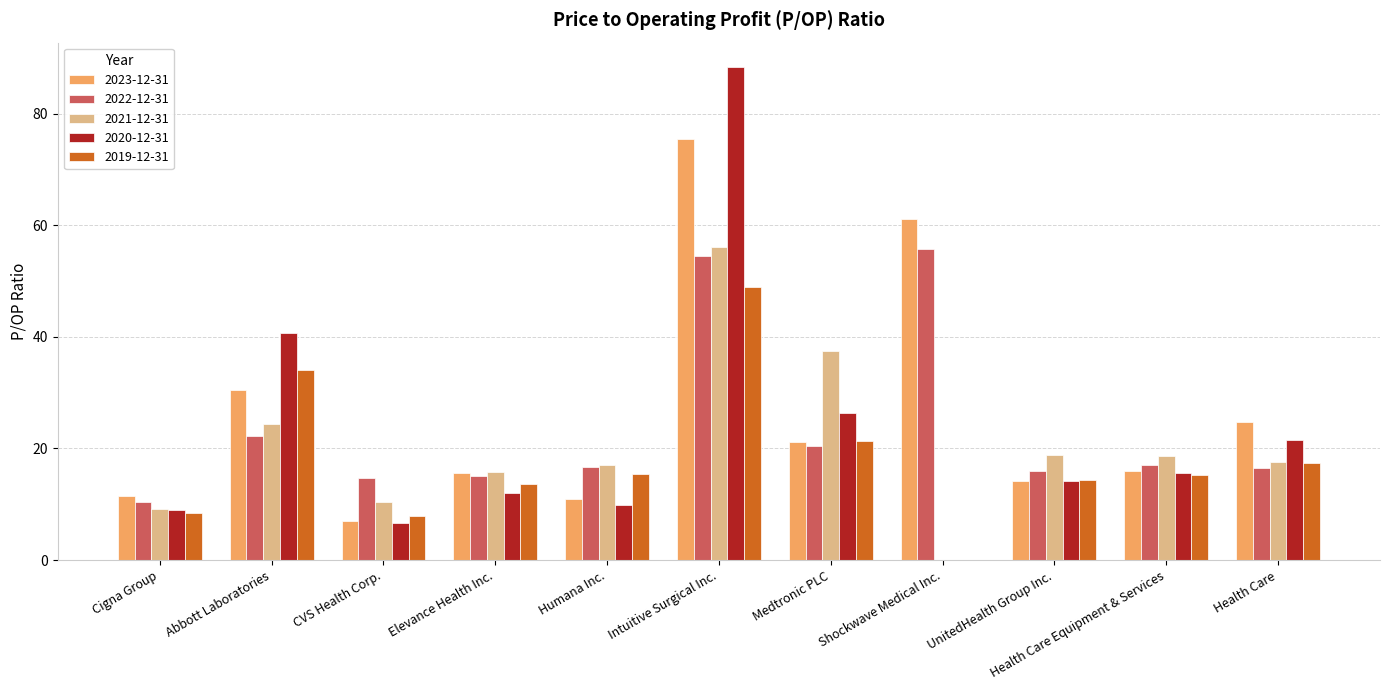

What is the sum of the 2020-12-31 values at Humana Inc. and Health Care?

31.3